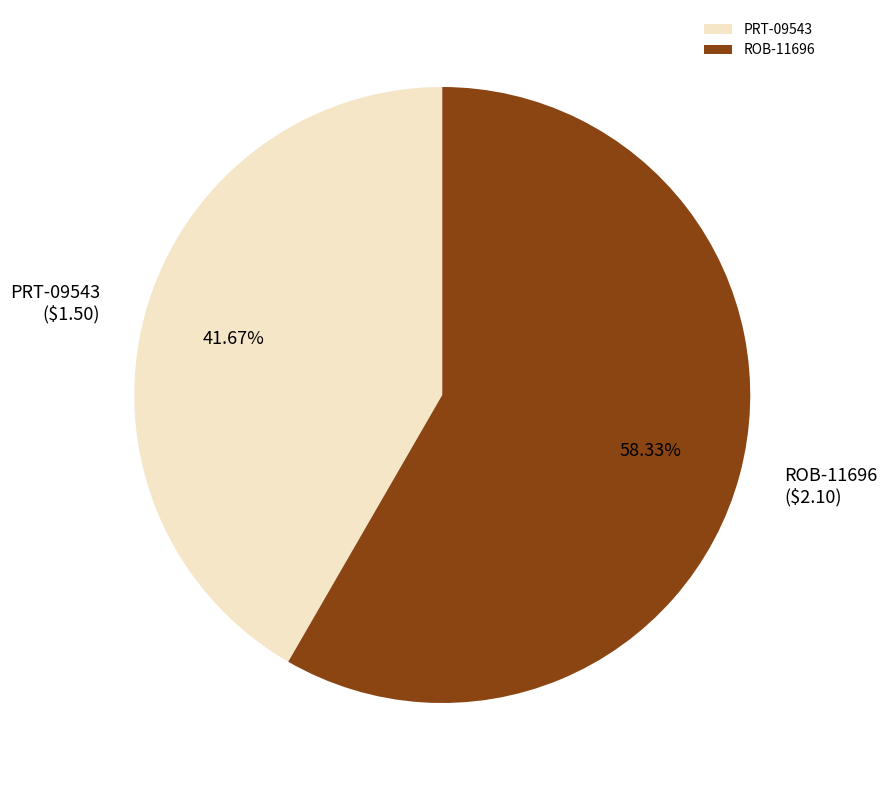

To the nearest percent, what is the difference between the ROB-11696 and PRT-09543 slice percentages?

17%